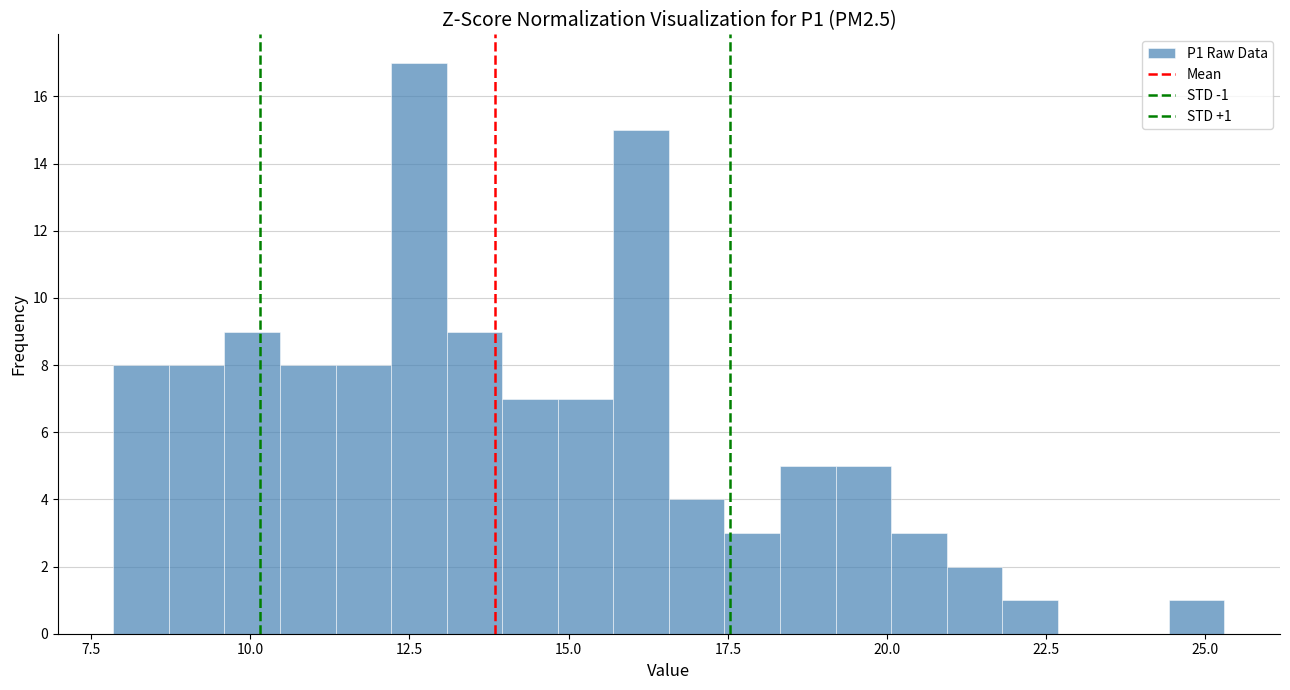

Around what value on the x-axis is the tallest bar? Give the approximate position of its centre, as read against the axis.

12.5